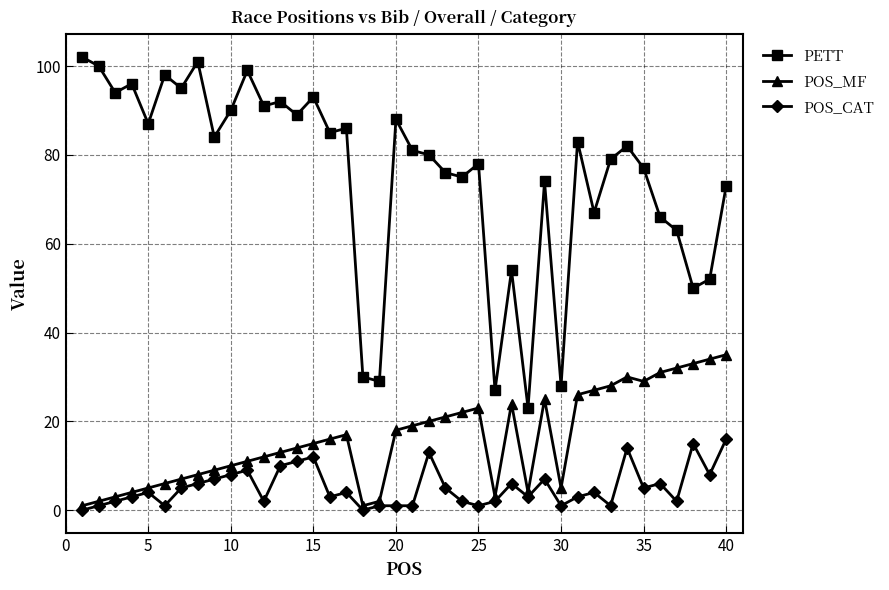

True or false: POS_MF and PETT cross at least once.

False